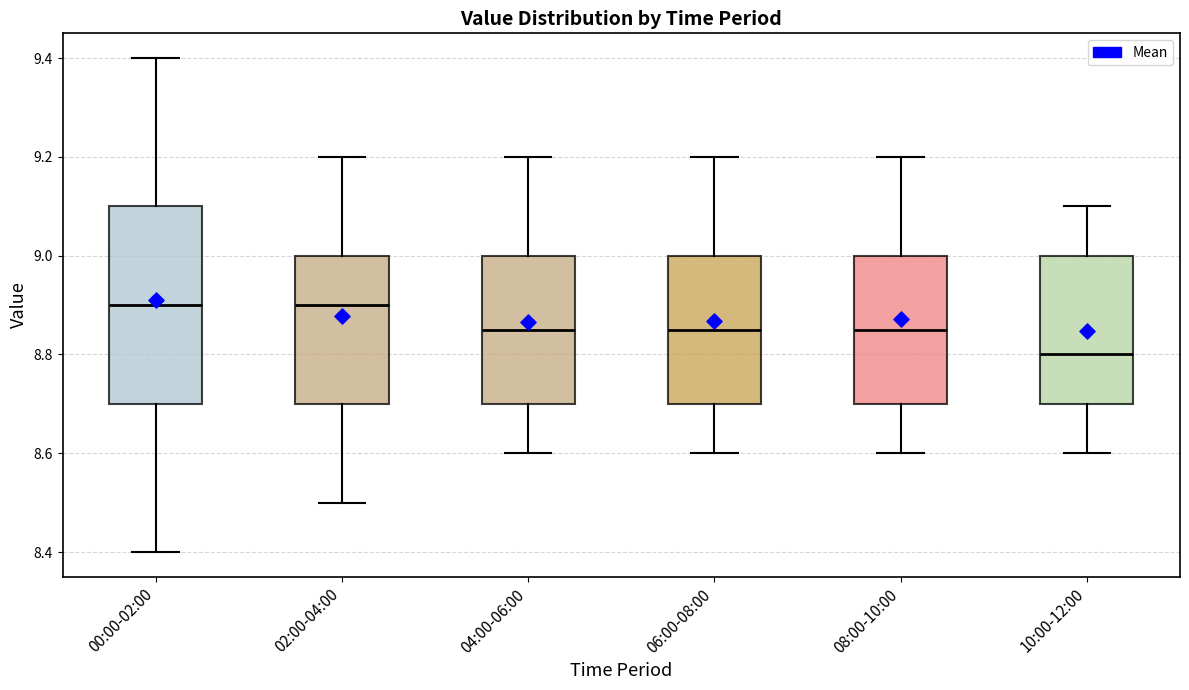

Where is the lower edge of the box for 04:00-06:00 on the y-axis? The values are not printed on the chart, so give them approximately, as read against the axis.

8.70